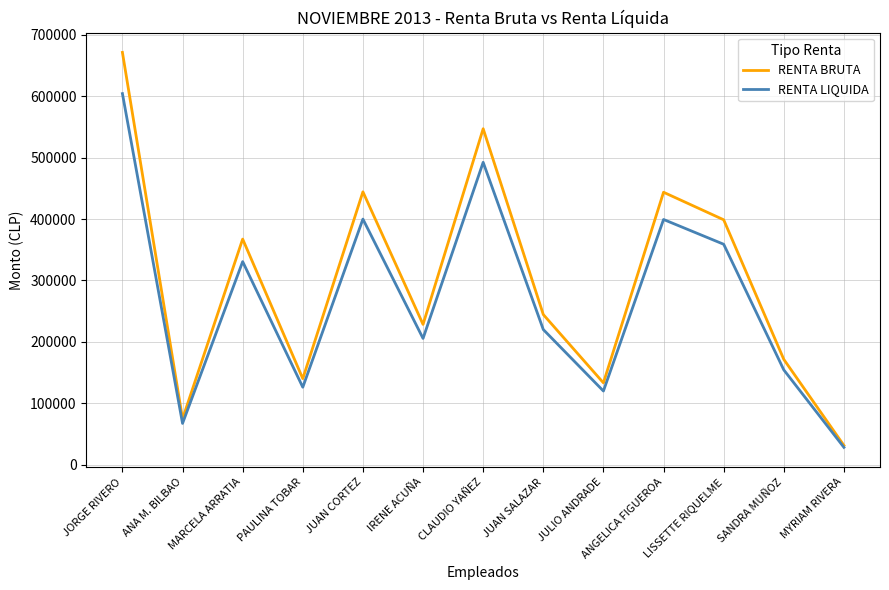

Does the chart have visible grid lines?

Yes